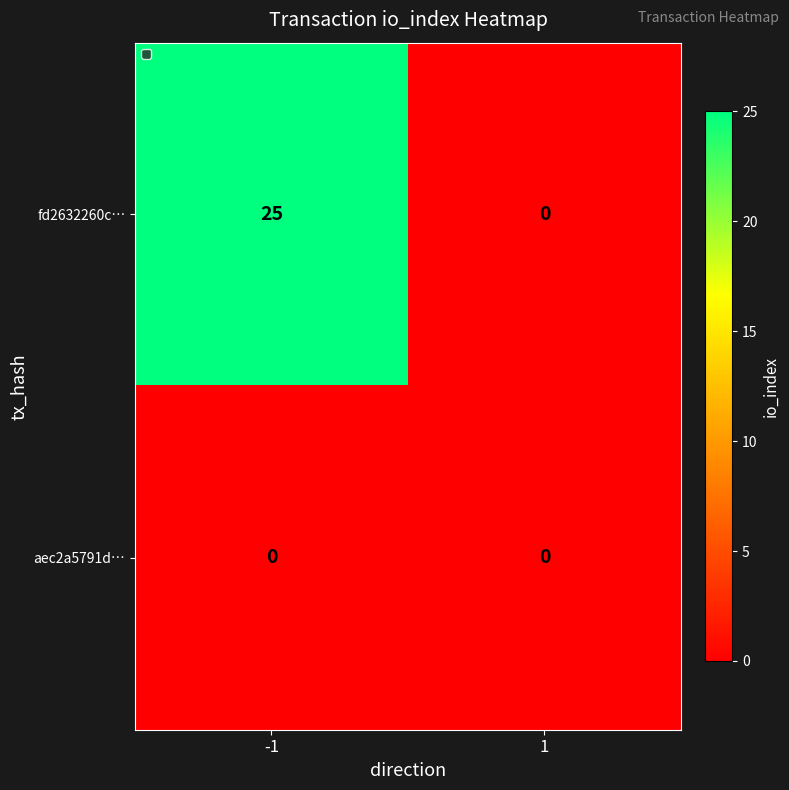

Reading left to right, transcribe all the data shown in this chart.

fd2632260c…: 25	0
aec2a5791d…: 0	0